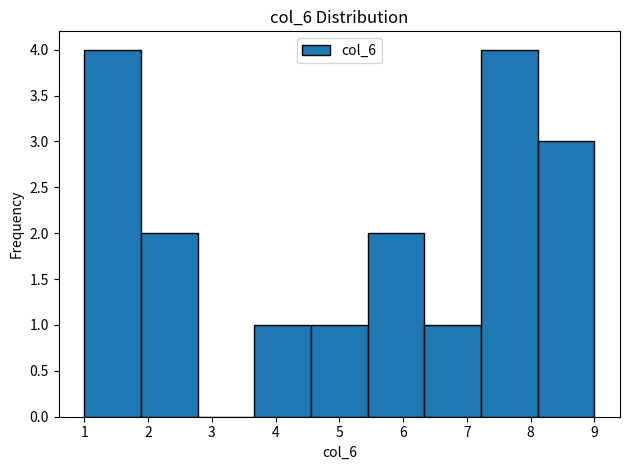

How tall is the bar that spans 8.1 to 9.0 on the x-axis? Neither the bar edges nor the heights are printed on the chart, so give them approximately, as read against the axes.

3